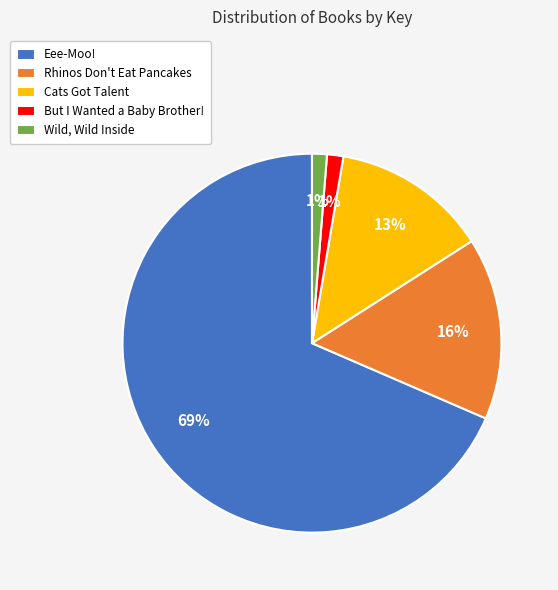

Between Cats Got Talent and Wild, Wild Inside, which is larger?

Cats Got Talent